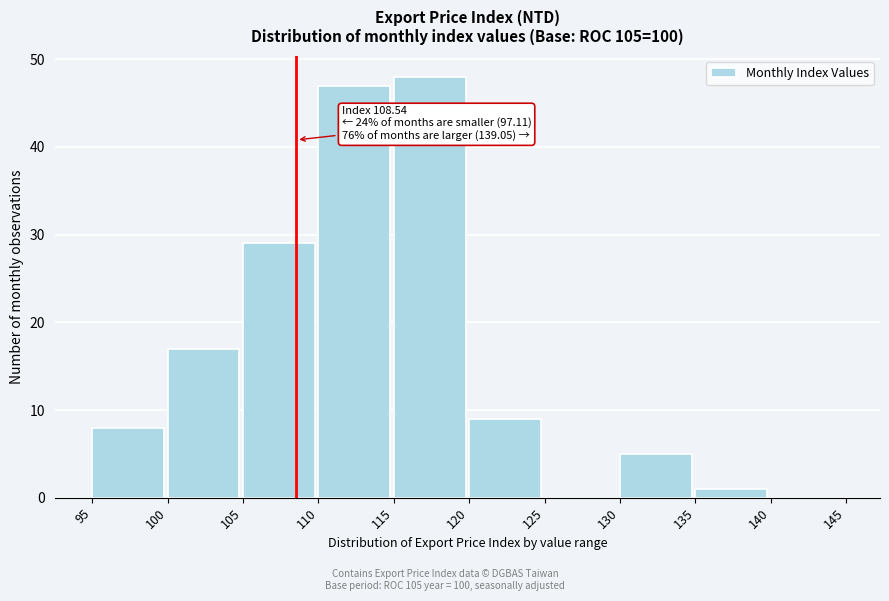

Over which range of the x-axis is the bar tallest?

115 to 120